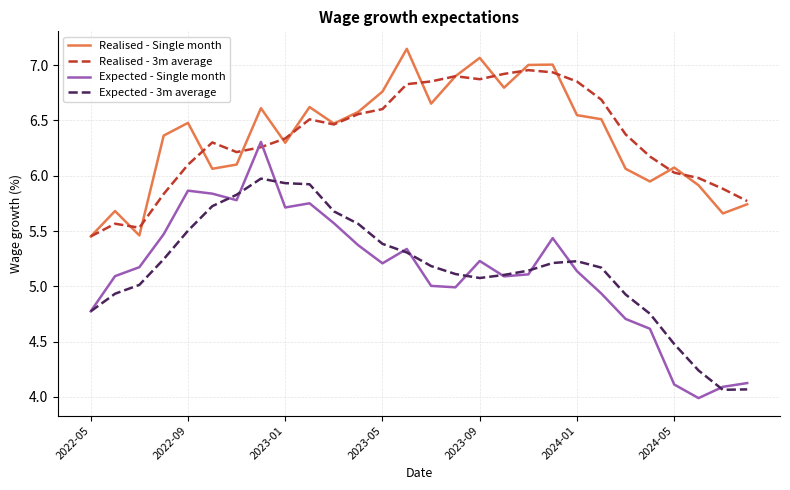

True or false: Expected - Single month and Realised - Single month cross at least once.

False